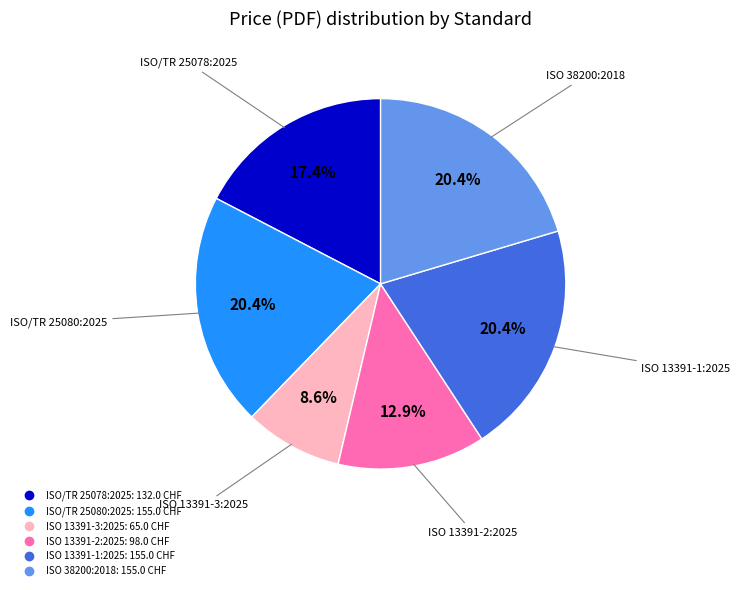

What percentage do ISO 13391-1:2025 and ISO 38200:2018 together represent?

40.8%